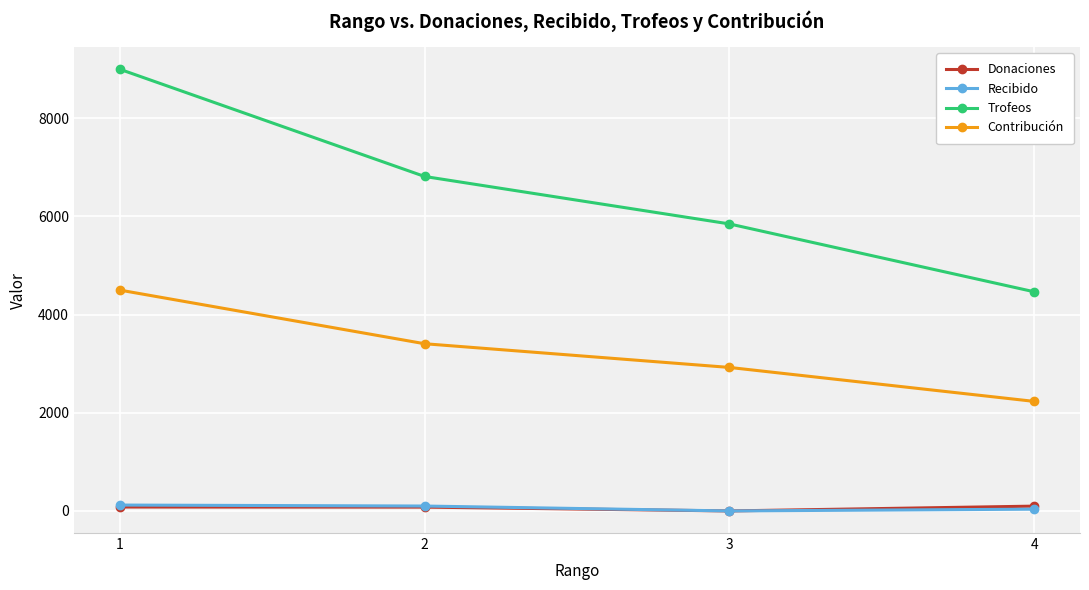

Which series has the largest total across all categories?

Trofeos